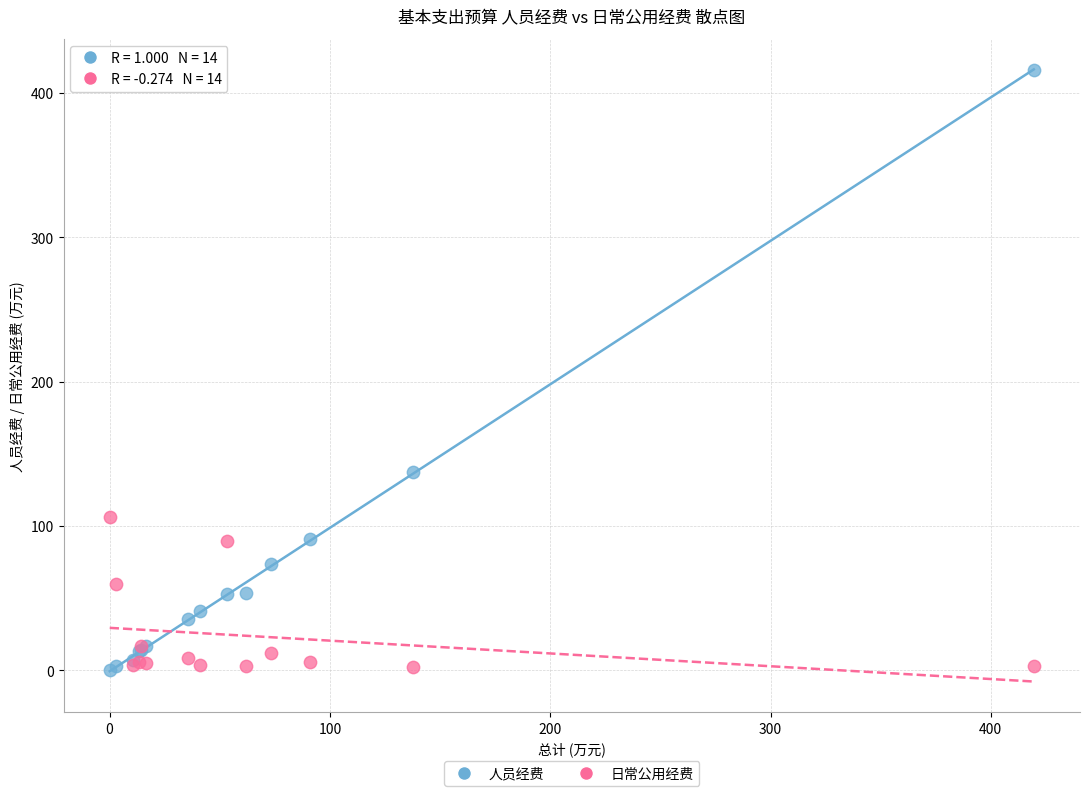

In the 人员经费 series, what Y value is closest to 208?

137.6